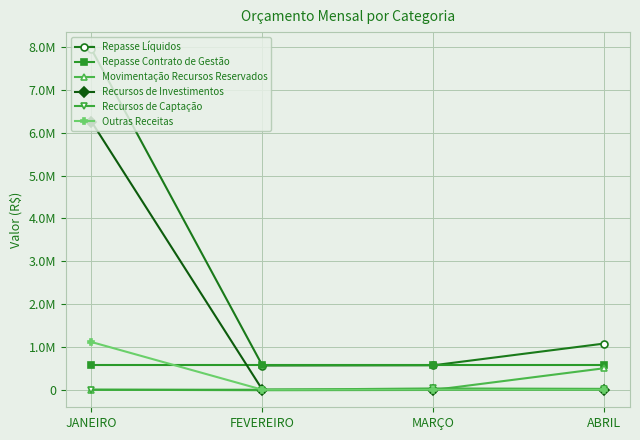

Does the chart have visible grid lines?

Yes